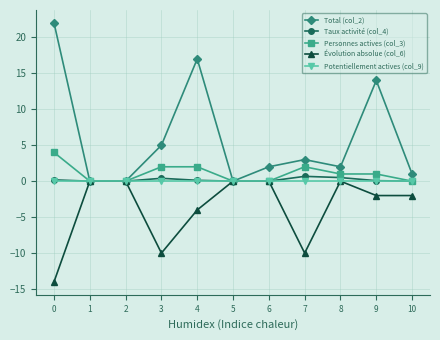

What is the average value of the Personnes actives (col_3) series?

1.1